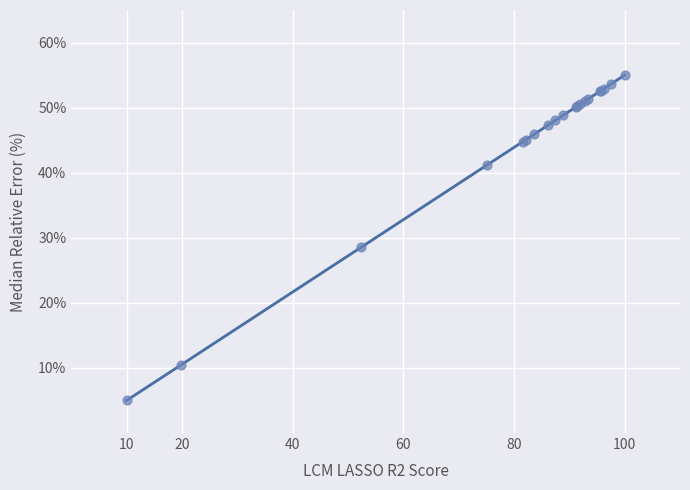

What Y value in the scatter plot is closest to 30?

28.6